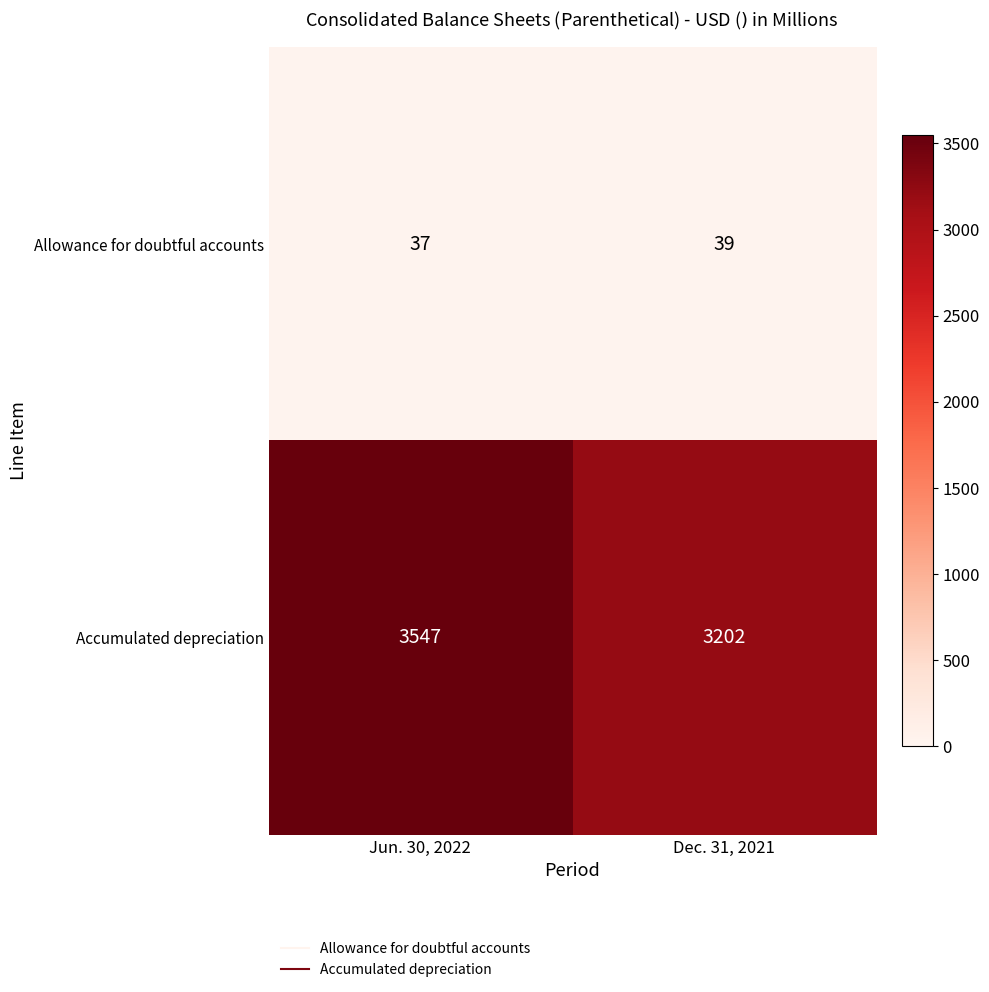

Is it true that Allowance for doubtful accounts equals 37 at Jun. 30, 2022?

True